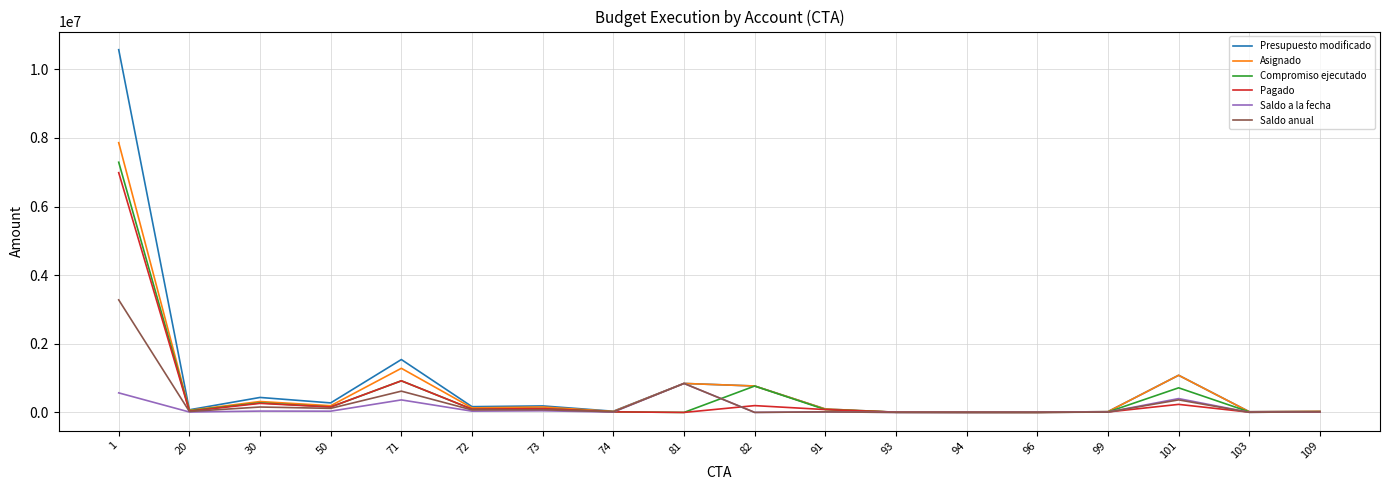

Which series changed the most between 20 and 101?

Asignado